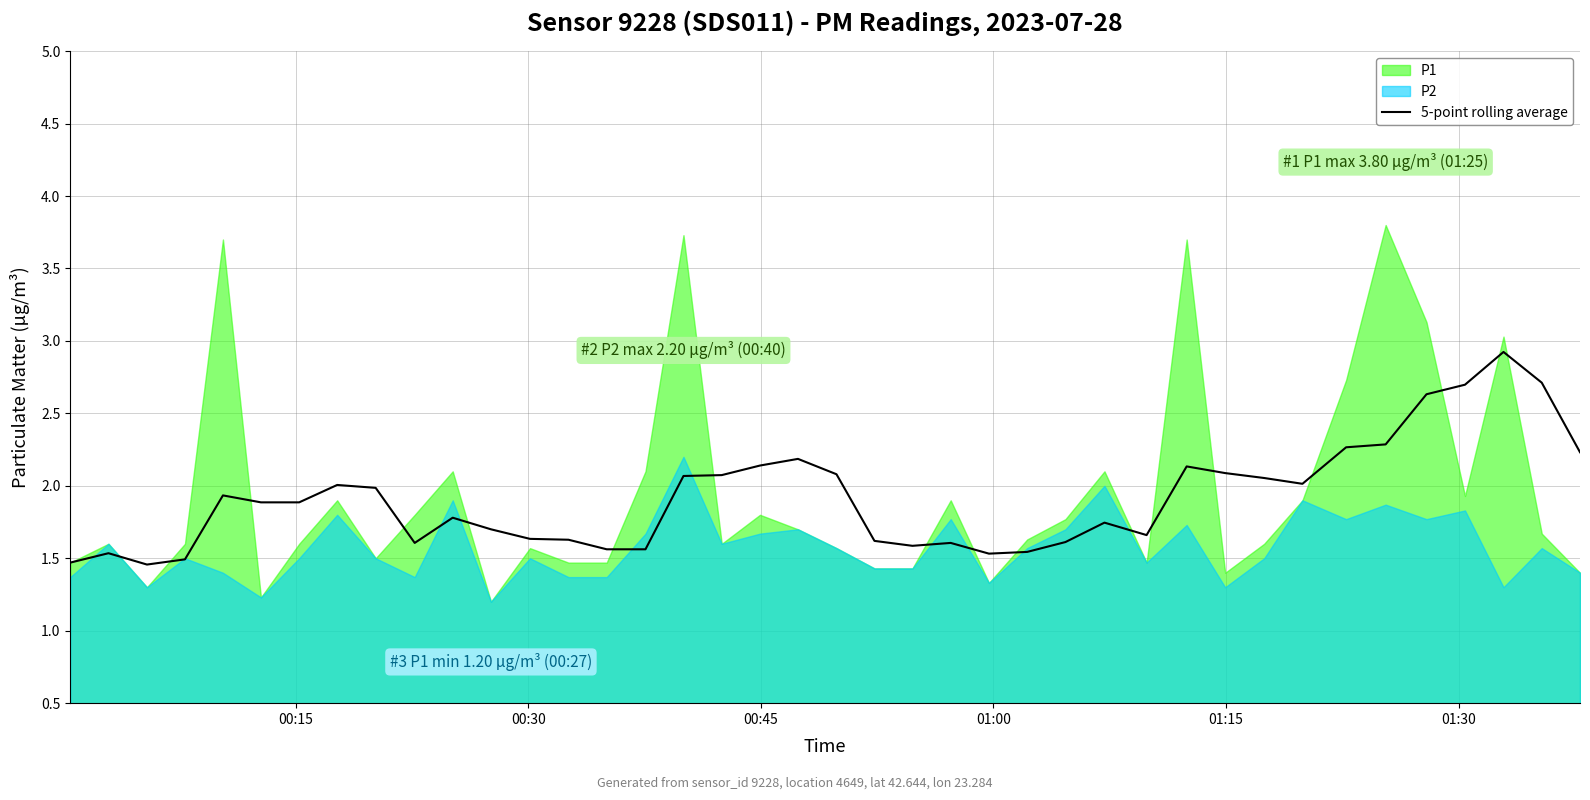

What is the lowest value of the 5-point rolling average series?

1.5